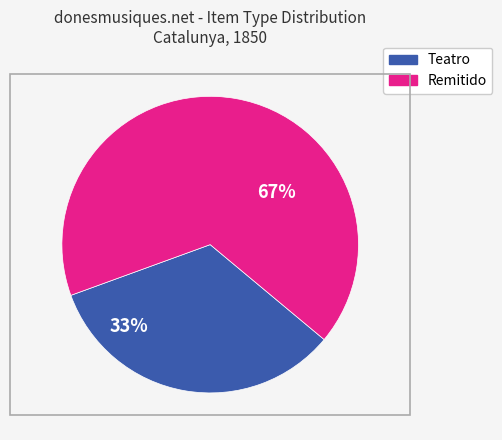

Is there any slice that represents more than half of the pie?

Yes